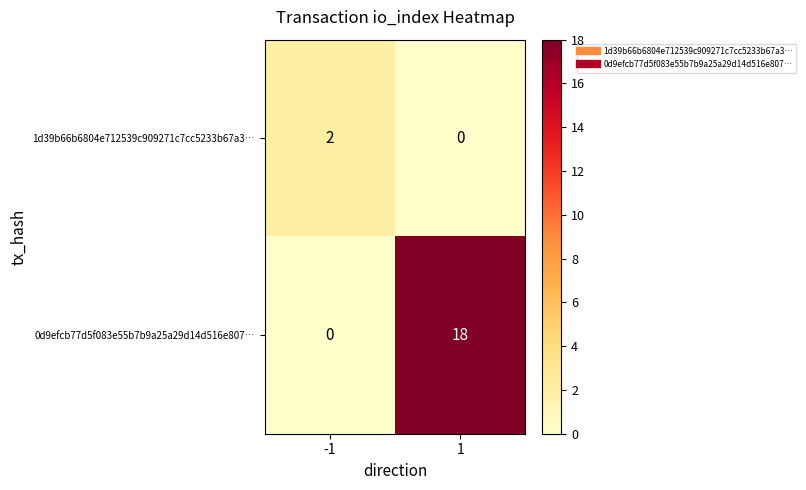

What is the greatest value displayed?

18